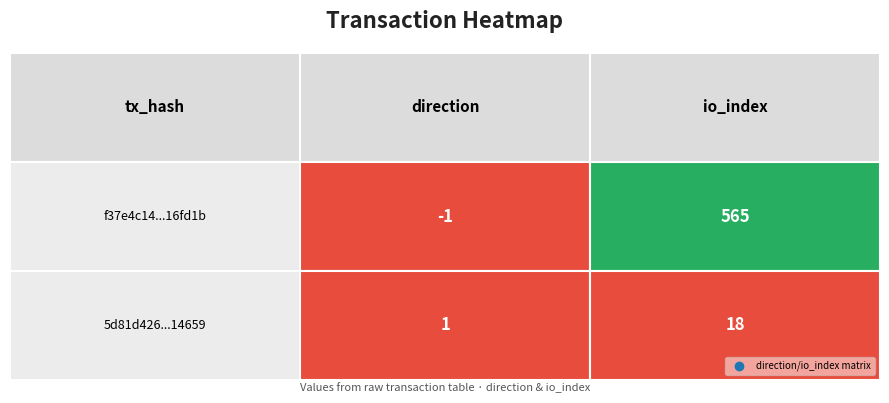

At how many categories does at least one series exceed 138?

1